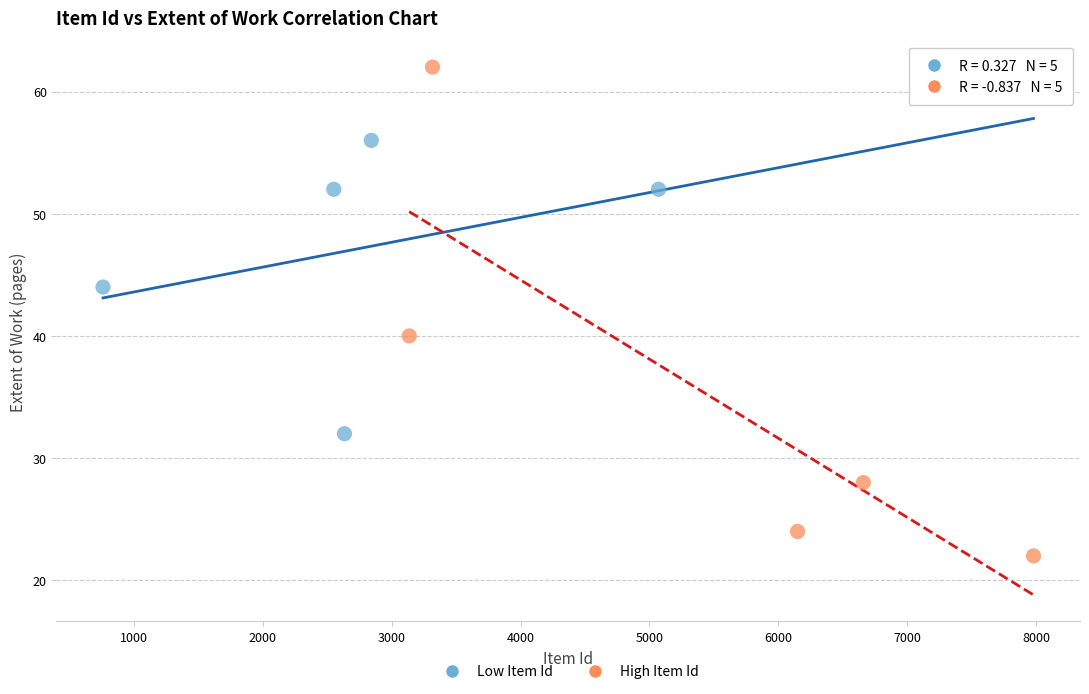

Which series reaches the maximum Y coordinate?

High Item Id